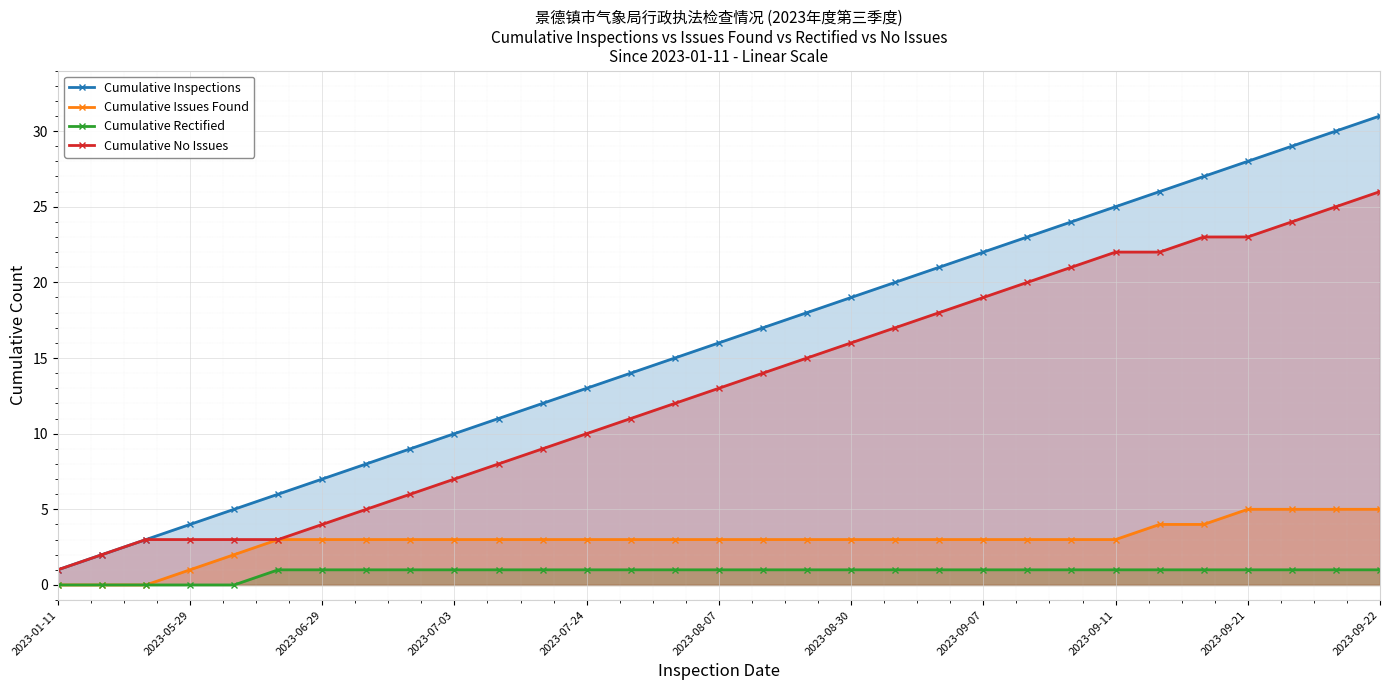

Reading left to right, what are all the values shown in this chart?

Cumulative Inspections: 1	2	3	4	5	6	7	8	9	10	11	12	13	14	15	16	17	18	19	20	21	22	23	24	25	26	27	28	29	30	31
Cumulative Issues Found: 0	0	0	1	2	3	3	3	3	3	3	3	3	3	3	3	3	3	3	3	3	3	3	3	3	4	4	5	5	5	5
Cumulative Rectified: 0	0	0	0	0	1	1	1	1	1	1	1	1	1	1	1	1	1	1	1	1	1	1	1	1	1	1	1	1	1	1
Cumulative No Issues: 1	2	3	3	3	3	4	5	6	7	8	9	10	11	12	13	14	15	16	17	18	19	20	21	22	22	23	23	24	25	26